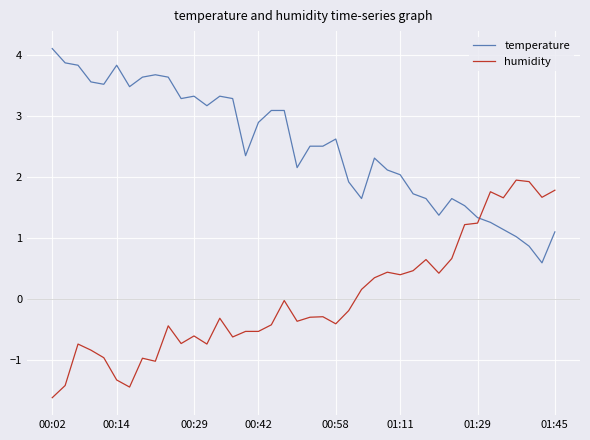

List the series in order of their overall mean, lowest first.

humidity, temperature